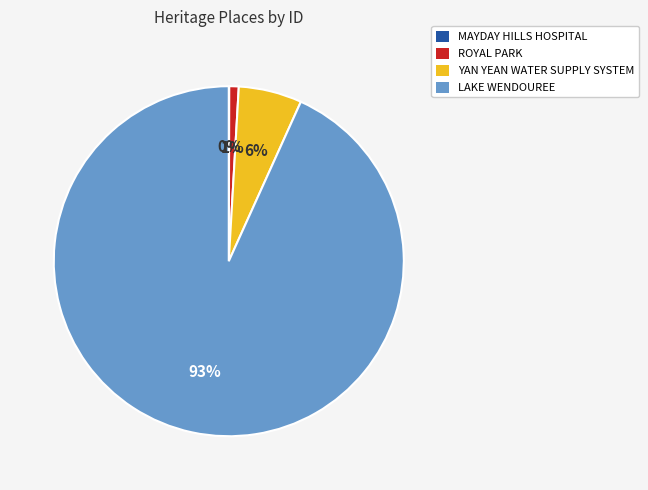

True or false: LAKE WENDOUREE accounts for 93% of the total.

True